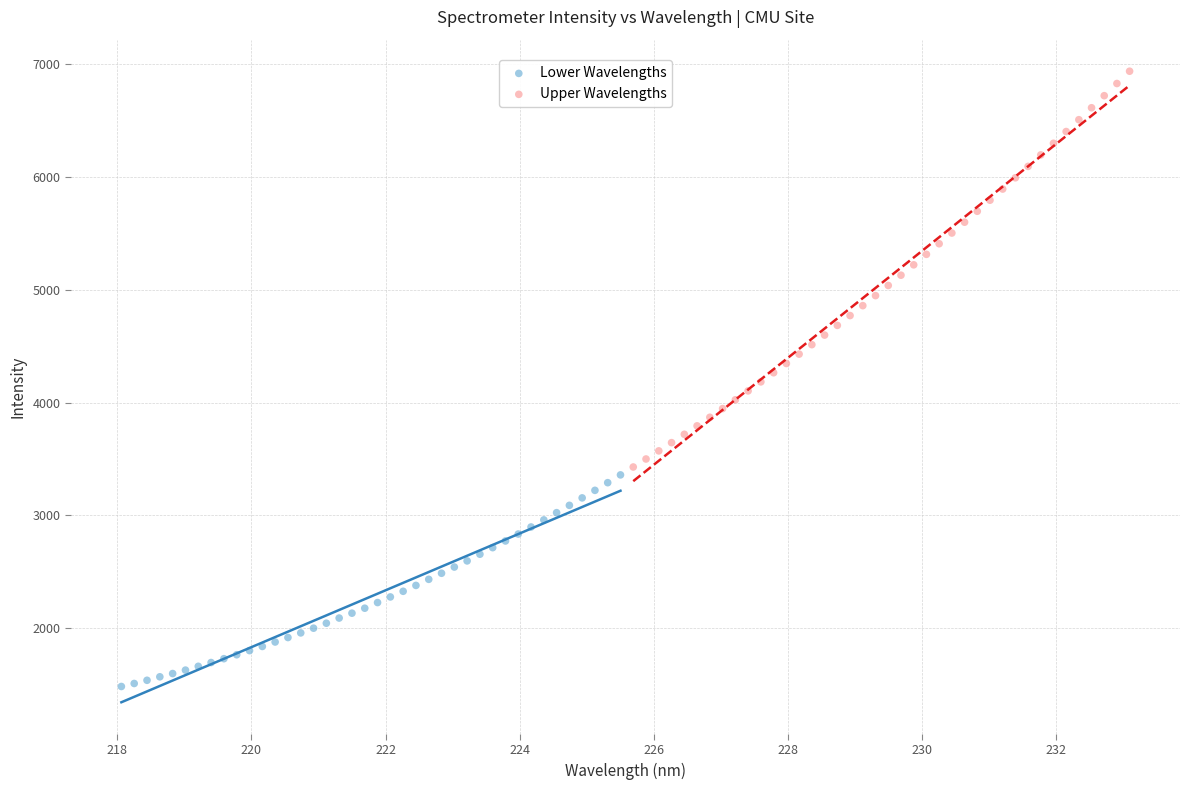

Which series has the largest Y range (max minus min)?

Upper Wavelengths